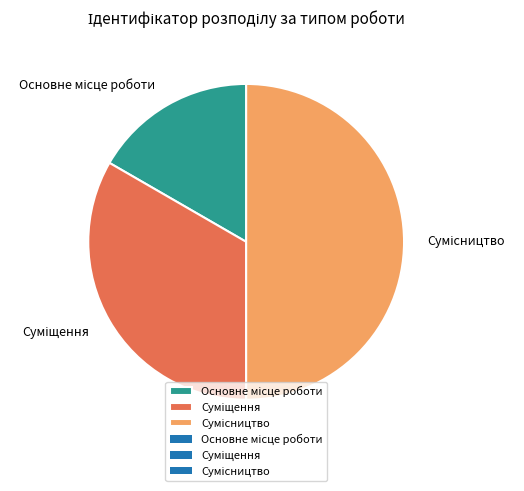

Rank the categories by value from lowest to highest.

Основне місце роботи, Суміщення, Сумісництво